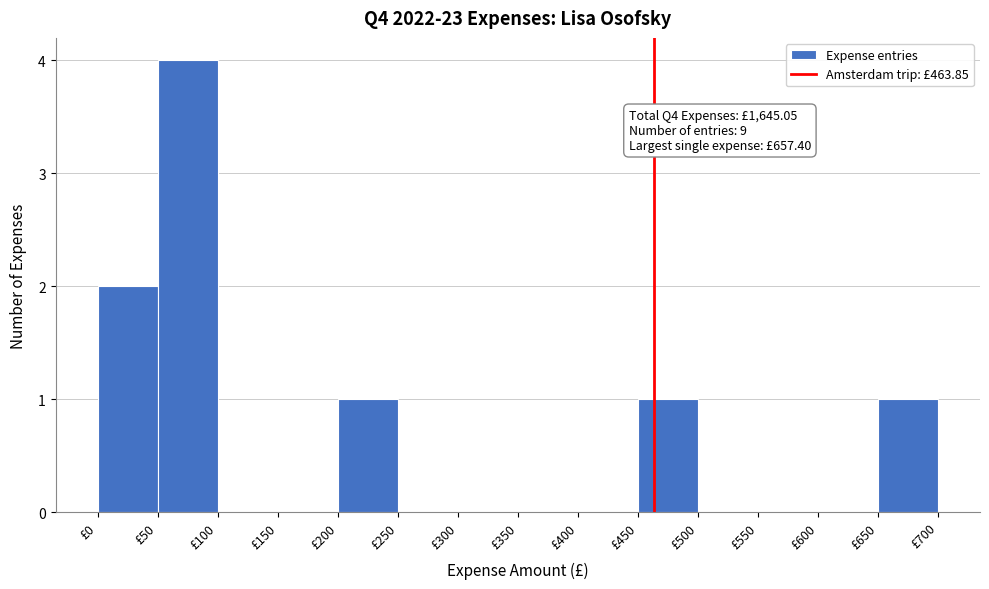

Over which range of the x-axis is the bar tallest?

50 to 100